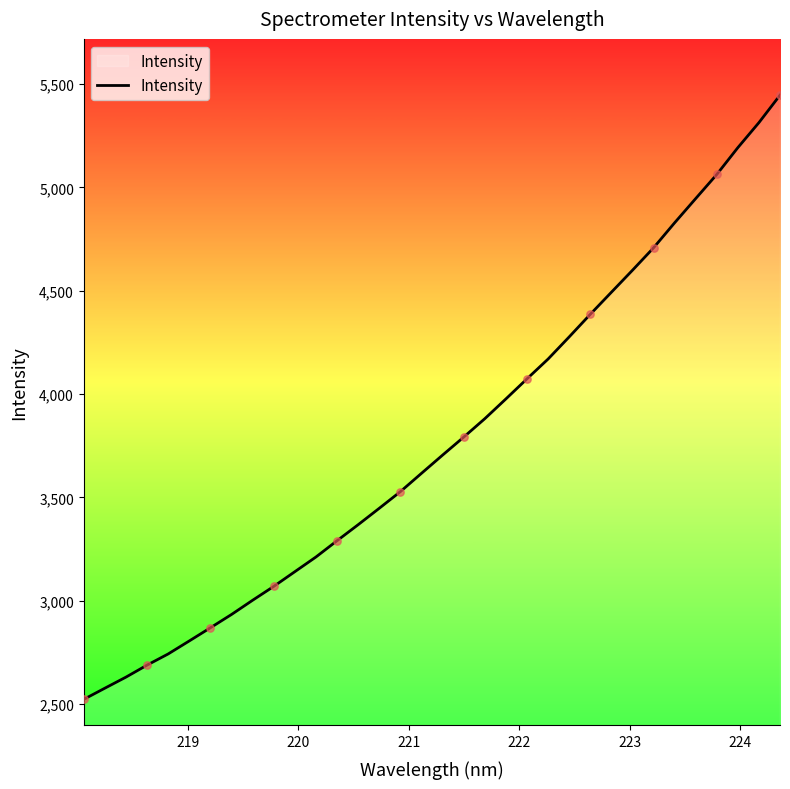

What is the difference between the maximum and minimum values?

2922.0